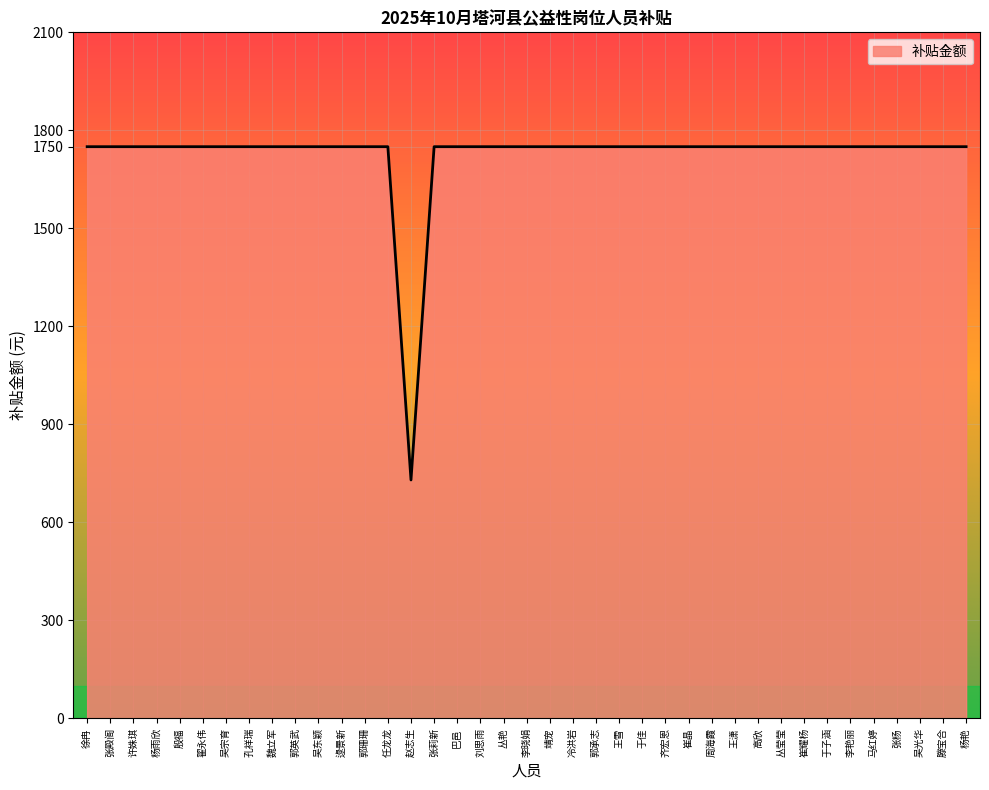

The value at 赵志生 is 730. True or false?

True